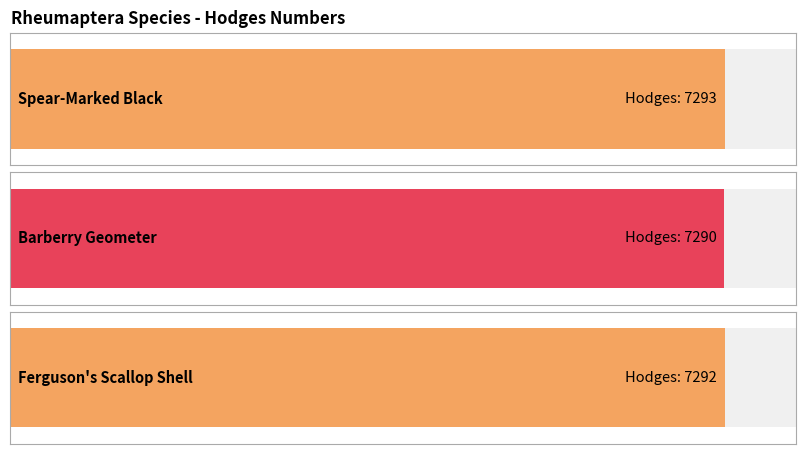

What is the difference between the values at Barberry Geometer and Ferguson's Scallop Shell?

2